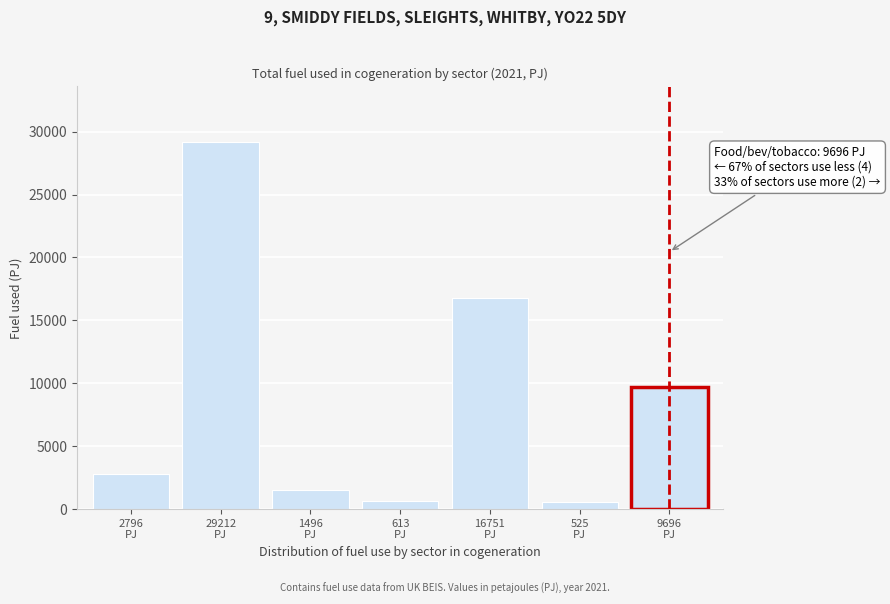

What is the average value?

8727.0